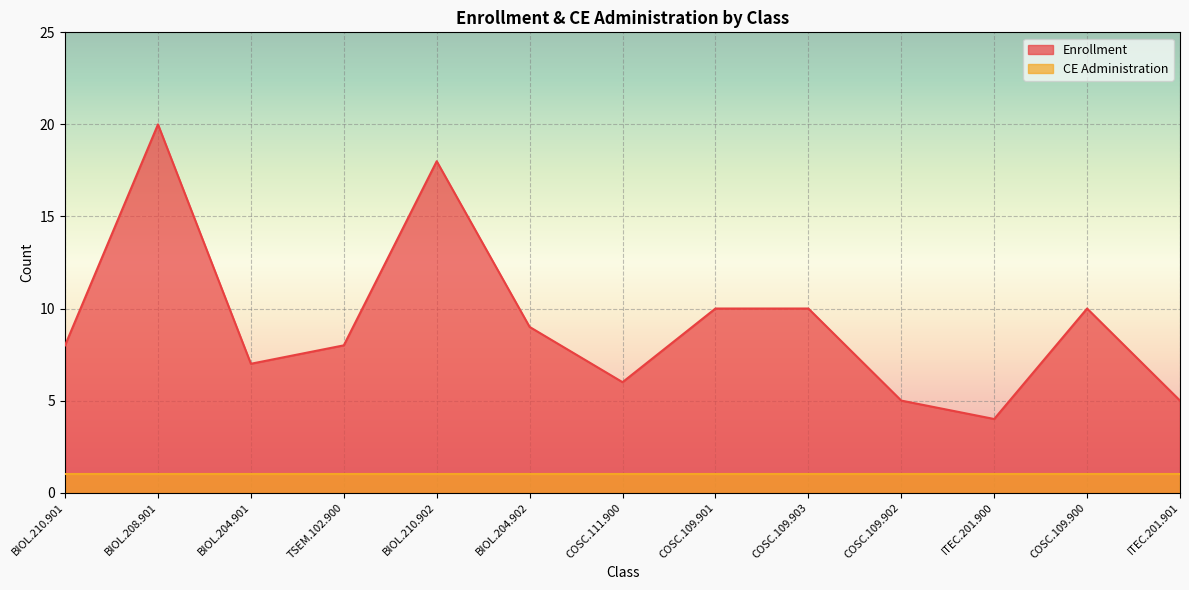

Where is the data nearest to the value 12?

COSC.109.901